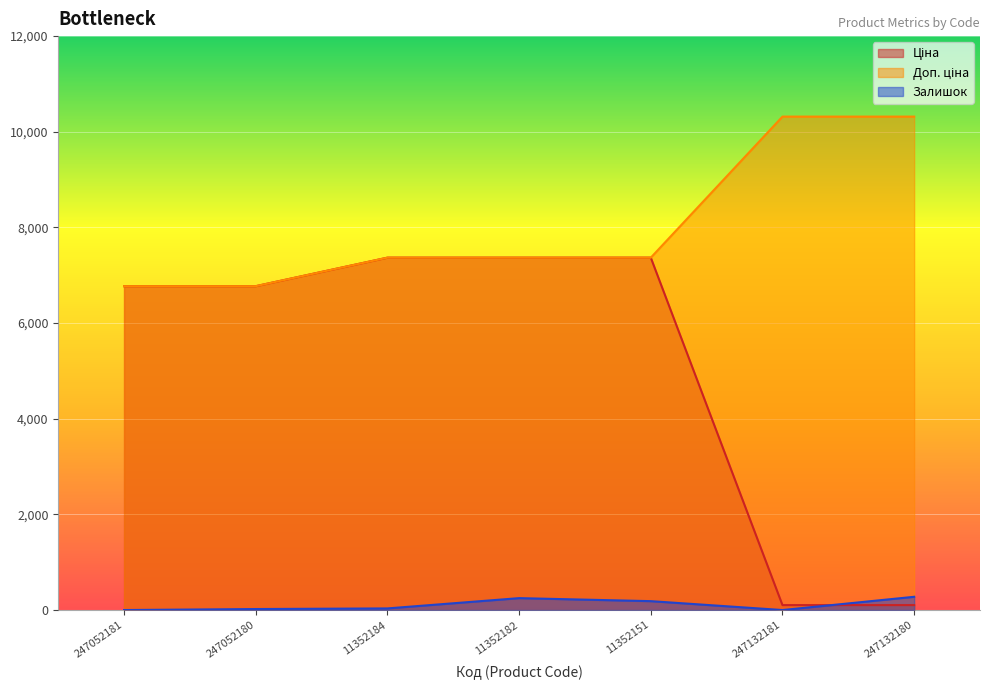

Which series has the widest spread of values?

Ціна